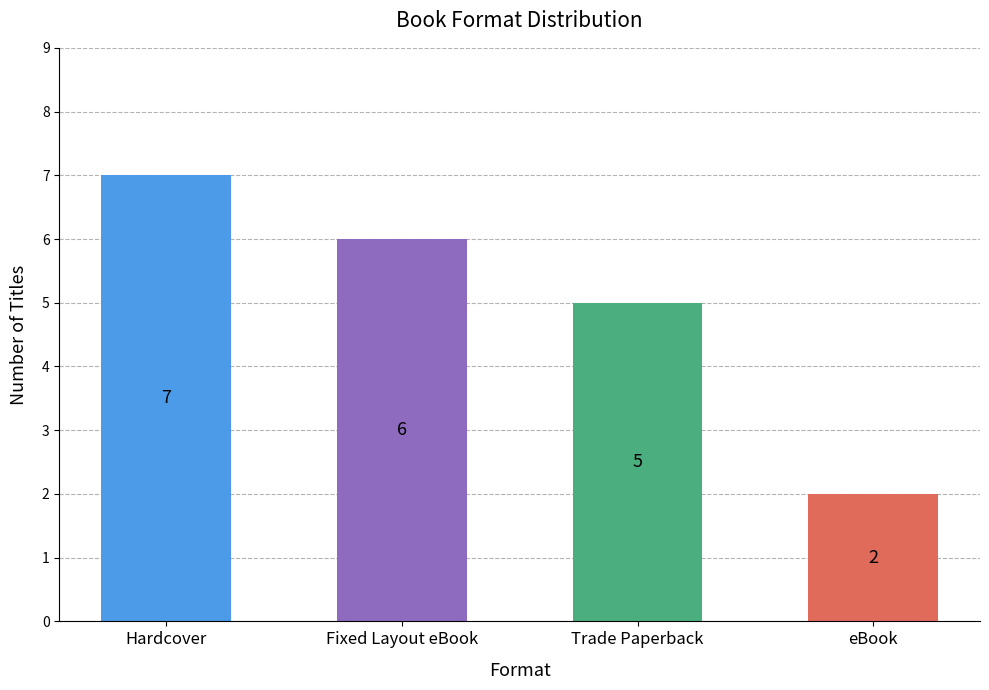

How many categories are shown in the chart?

4